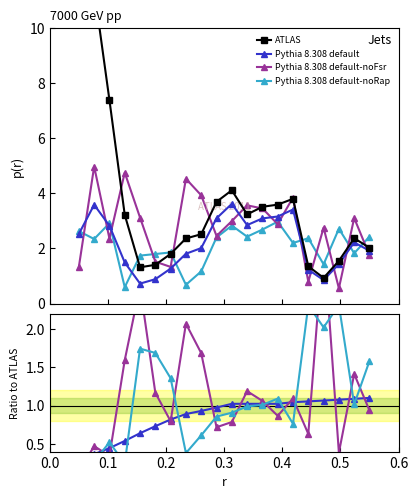

Does the chart have visible grid lines?

No